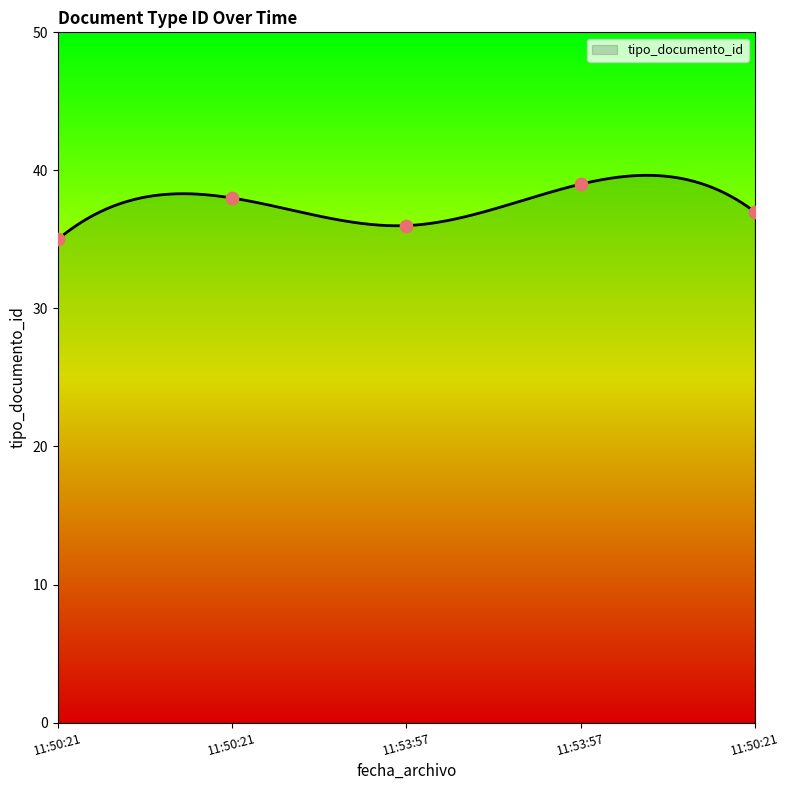

What is the change in value from 11:53:57 to 11:50:21?

+1